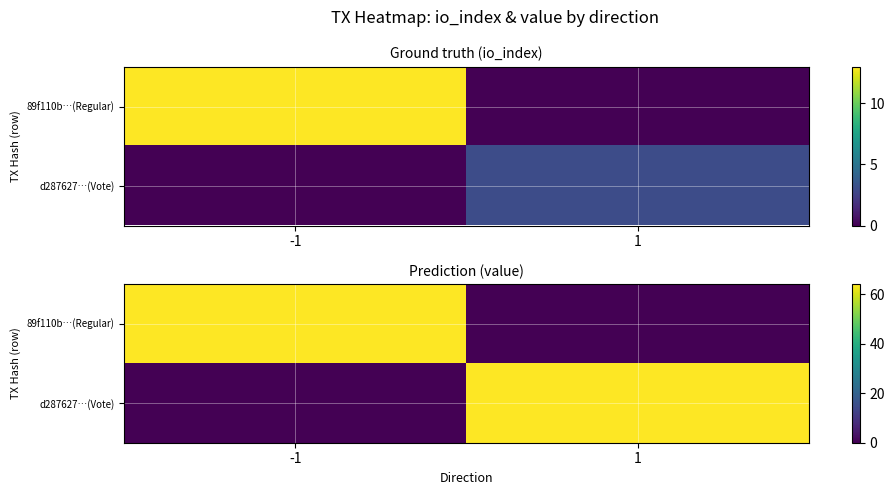

How many categories are shown in the chart?

2